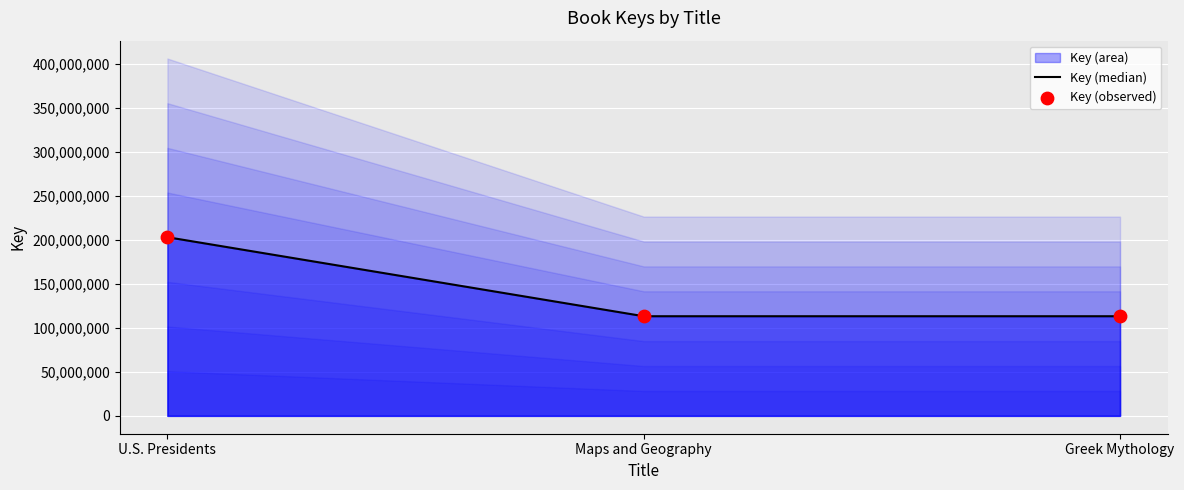

Which series has the largest total across all categories?

Key (median)